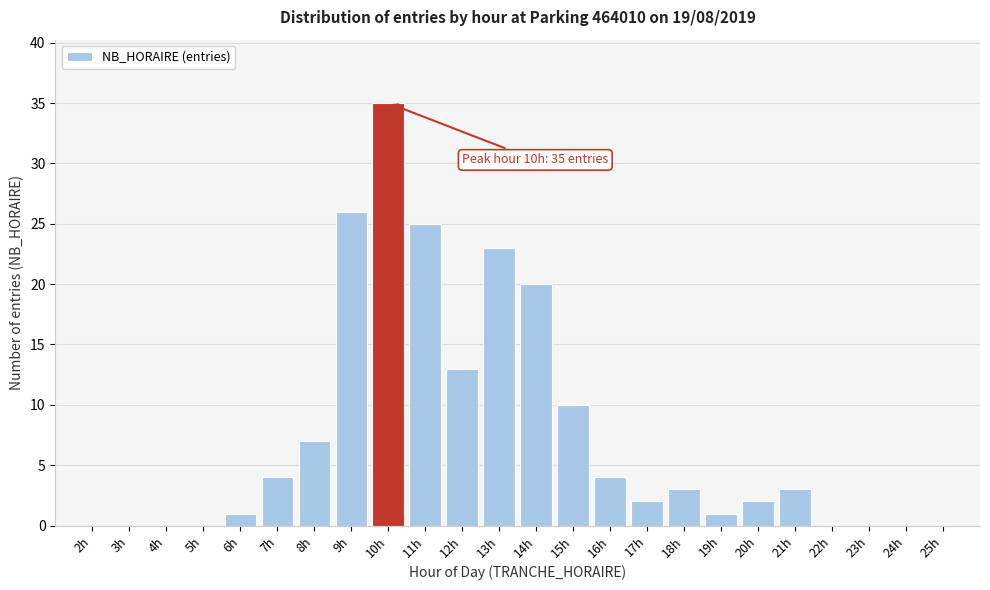

Reading left to right, list all the values displayed in this chart.

2h=0	3h=0	4h=0	5h=0	6h=1	7h=4	8h=7	9h=26	10h=35	11h=25	12h=13	13h=23	14h=20	15h=10	16h=4	17h=2	18h=3	19h=1	20h=2	21h=3	22h=0	23h=0	24h=0	25h=0